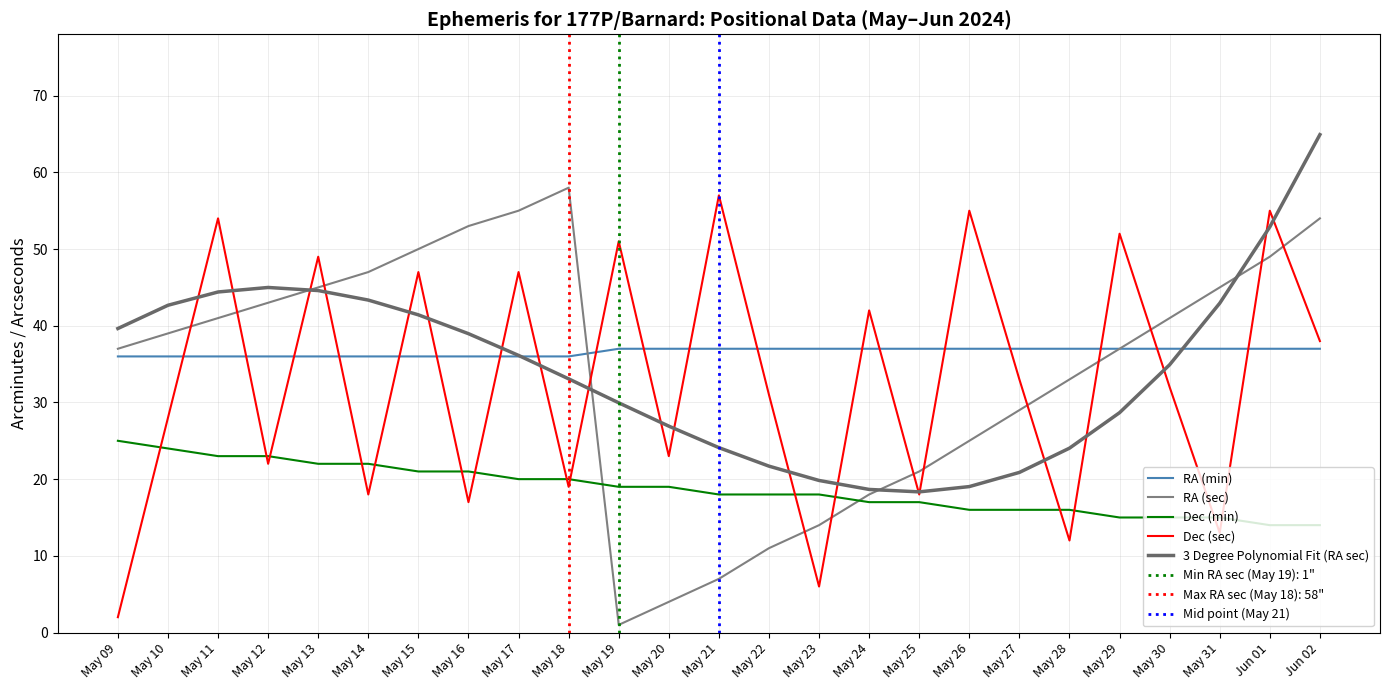

Is it true that RA (min) equals 36 at May 11?

True